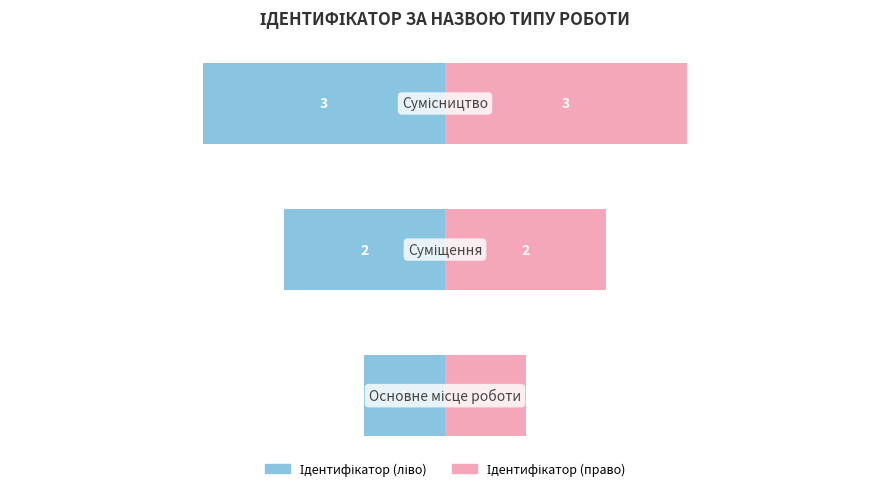

What is the difference between the maximum and minimum values in the Ідентифікатор (ліво) series?

2